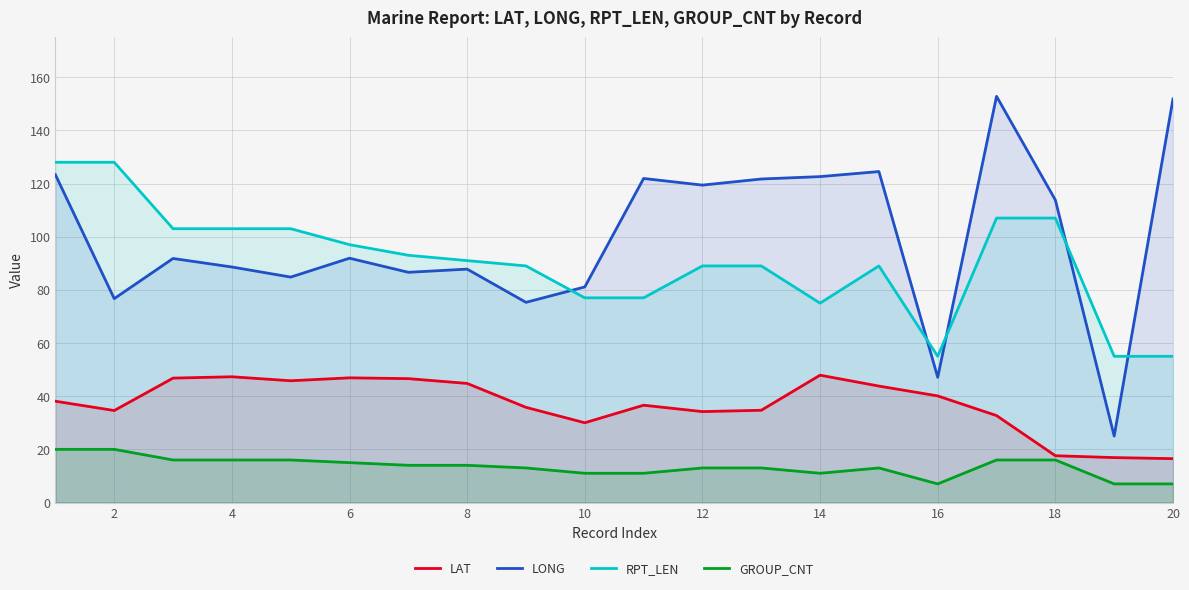

True or false: LAT and LONG intersect in this chart.

False